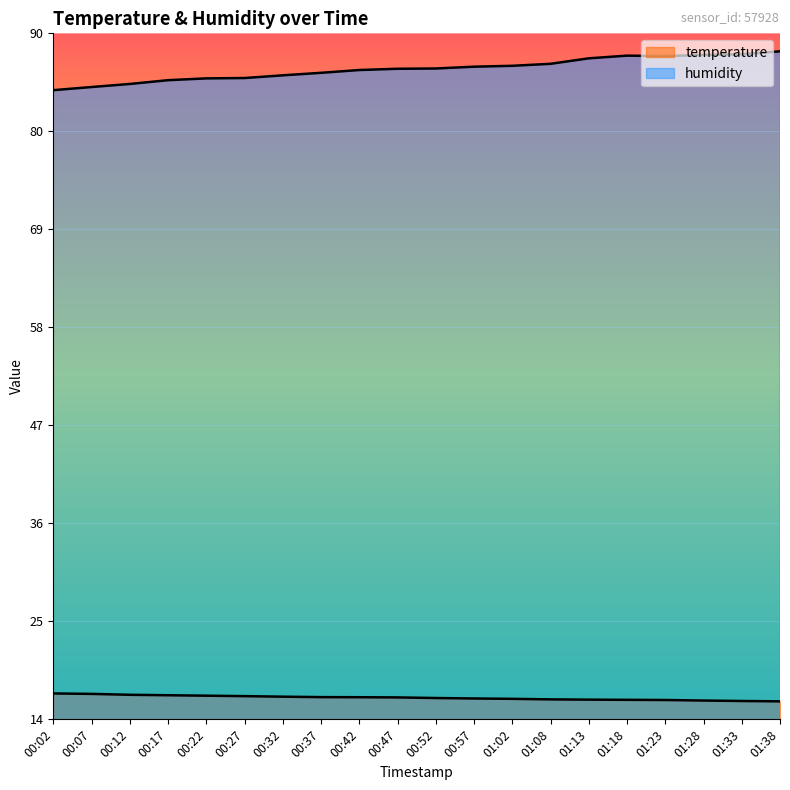

True or false: temperature has more than 2 points higher than both neighbors.

False